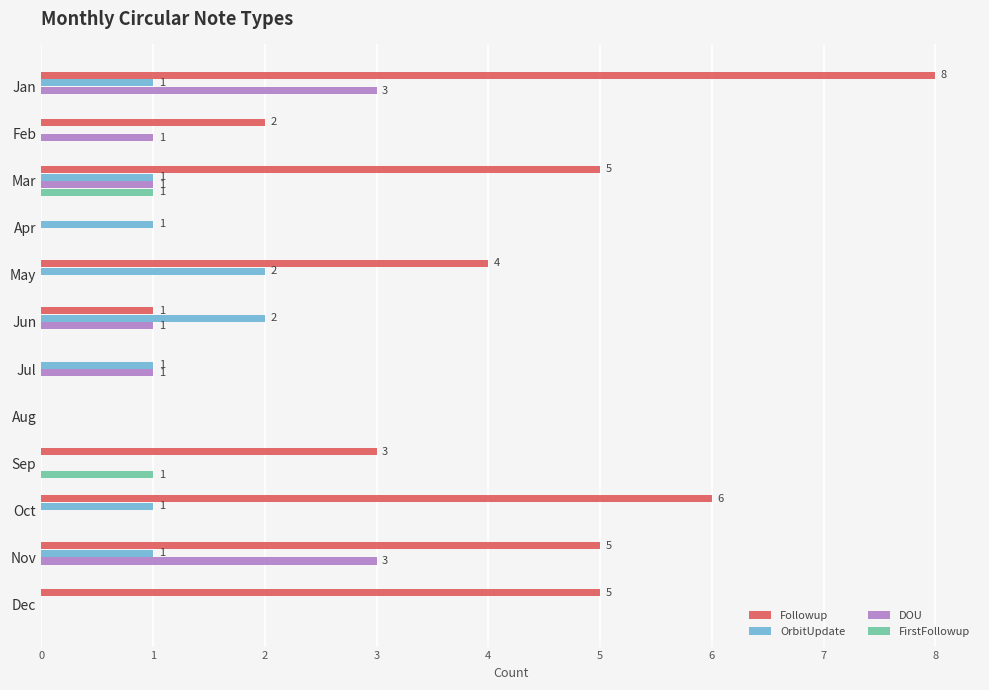

At which category is the sum across all series the highest?

Jan